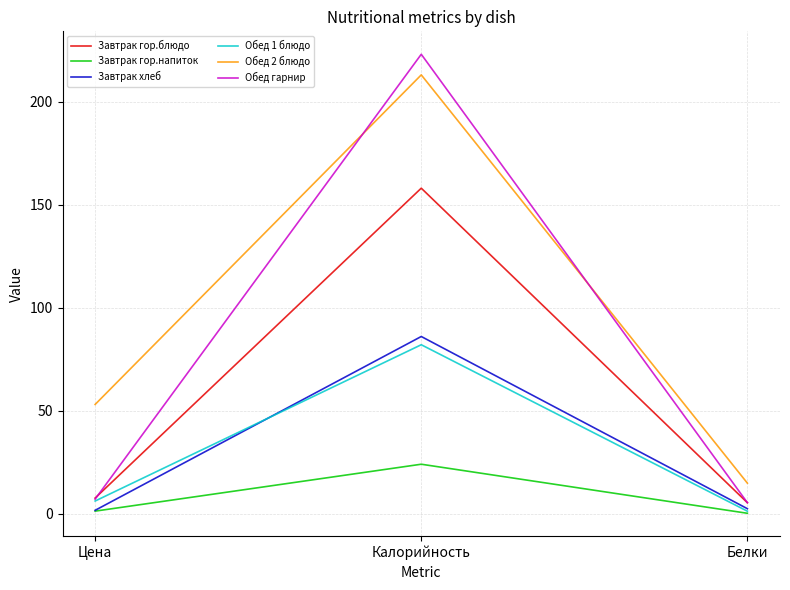

Rank the categories by Обед 1 блюдо value from lowest to highest.

Белки, Цена, Калорийность